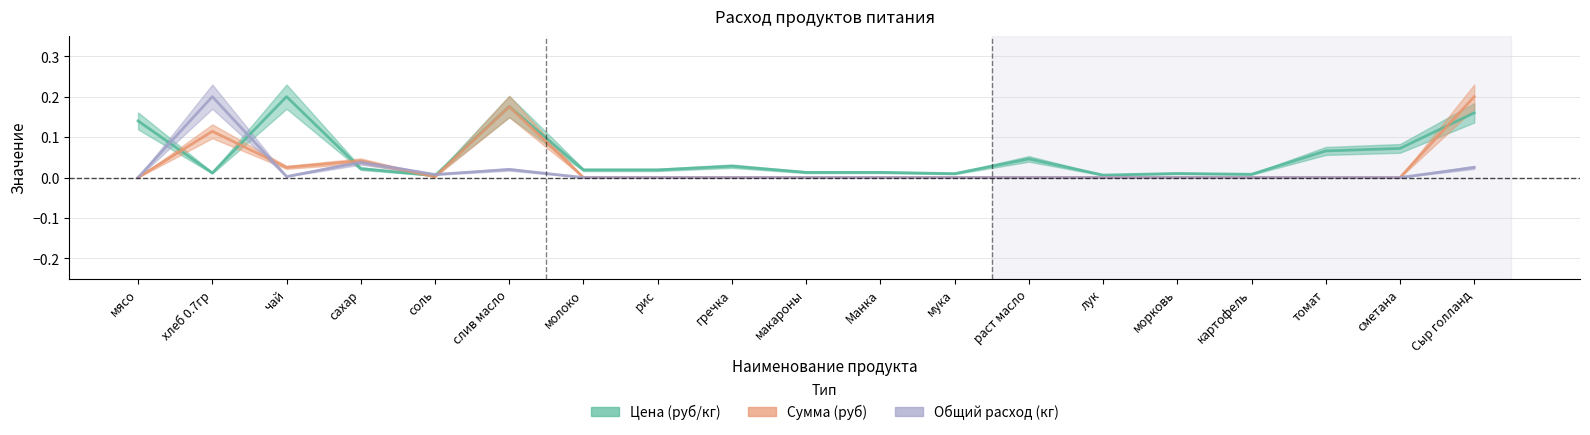

True or false: Сумма (руб) and Цена (руб/кг) intersect in this chart.

True